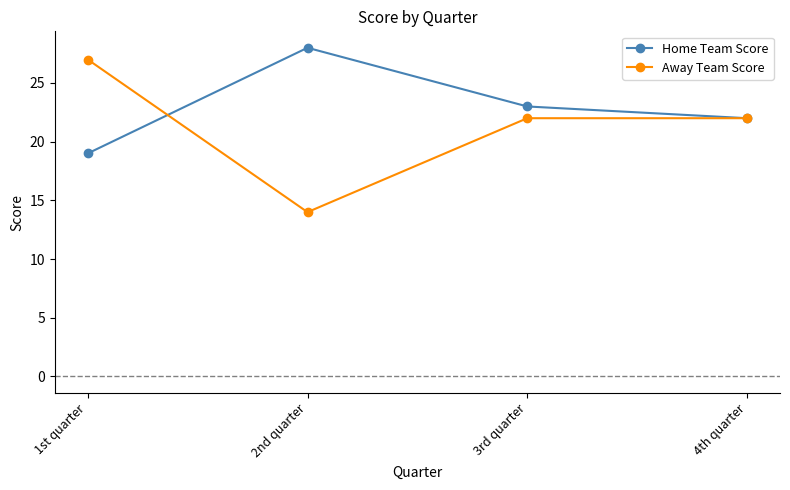

At 3rd quarter, list the series in order from largest to smallest.

Home Team Score, Away Team Score